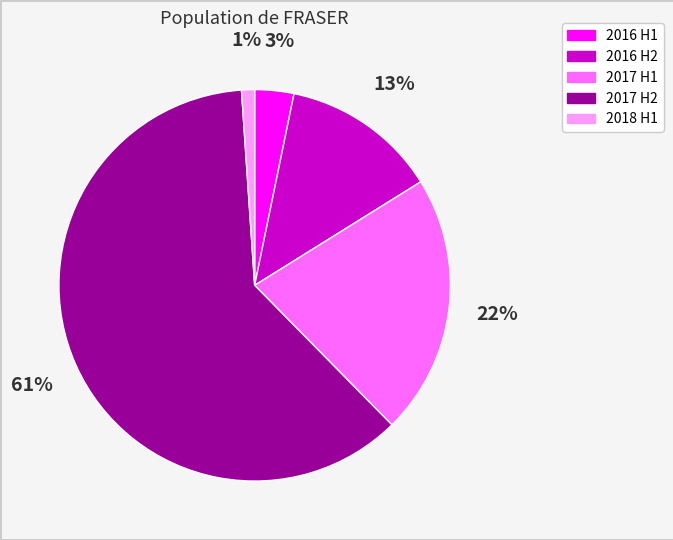

To the nearest percent, what portion does 2017 H2 represent?

61%